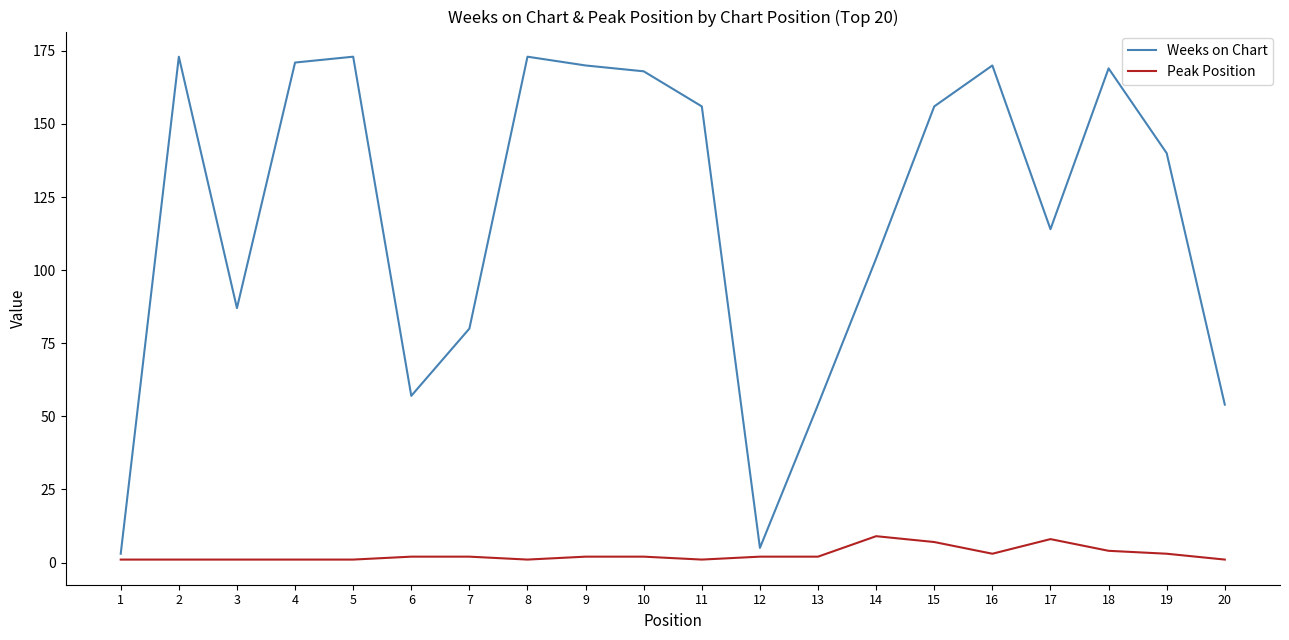

Which series has the largest total across all categories?

Weeks on Chart